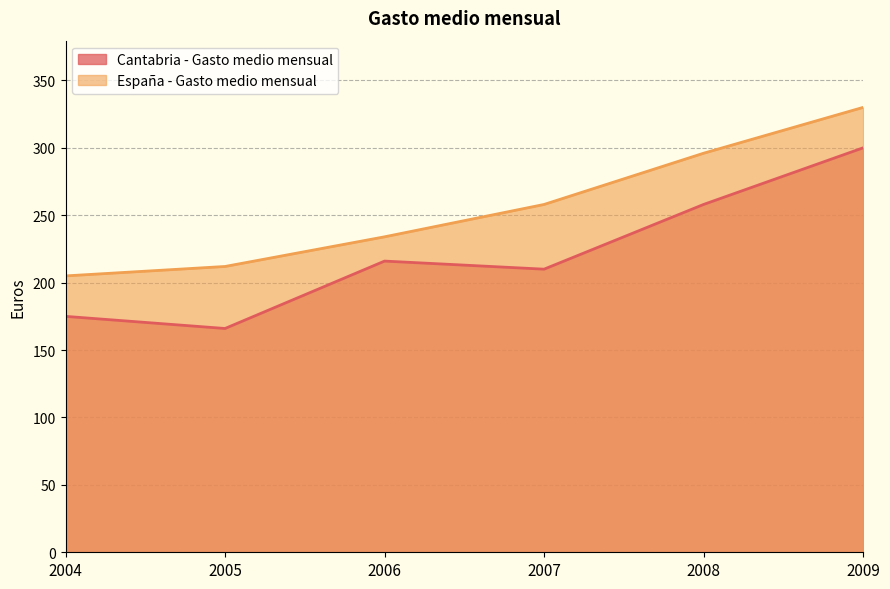

Rank the series by their maximum value, from lowest to highest.

Cantabria - Gasto medio mensual, España - Gasto medio mensual